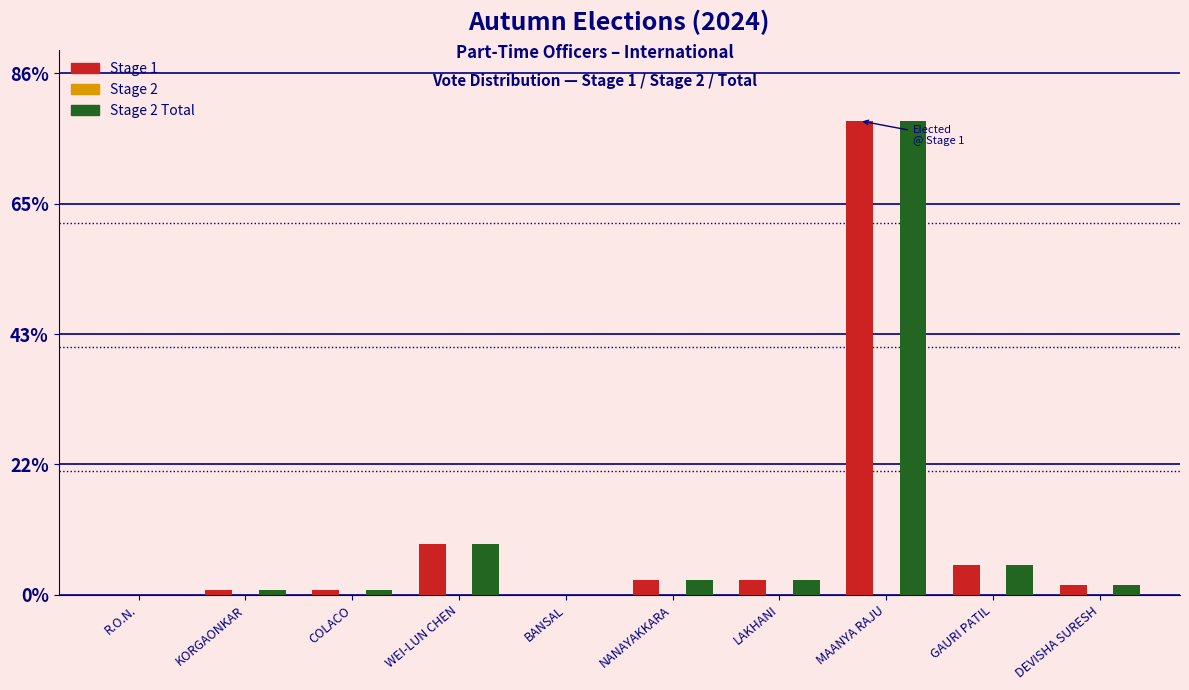

Reading right to left, transcribe all the data shown in this chart.

Stage 1: DEVISHA SURESH=1.7	GAURI PATIL=5.0	MAANYA RAJU=78.3	LAKHANI=2.5	NANAYAKKARA=2.5	BANSAL=0.0	WEI-LUN CHEN=8.3	COLACO=0.8	KORGAONKAR=0.8	R.O.N.=0.0
Stage 2 Total: DEVISHA SURESH=1.7	GAURI PATIL=5.0	MAANYA RAJU=78.3	LAKHANI=2.5	NANAYAKKARA=2.5	BANSAL=0.0	WEI-LUN CHEN=8.3	COLACO=0.8	KORGAONKAR=0.8	R.O.N.=0.0